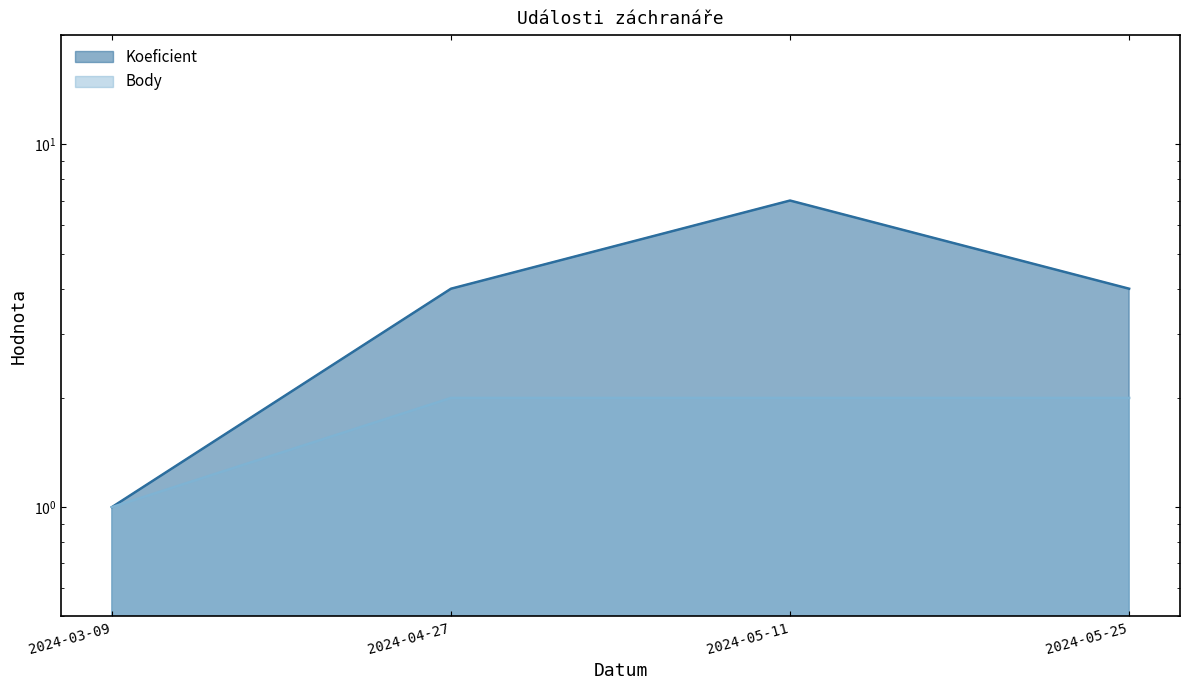

Between 2024-03-09 and 2024-05-25, which series saw the biggest shift?

Koeficient